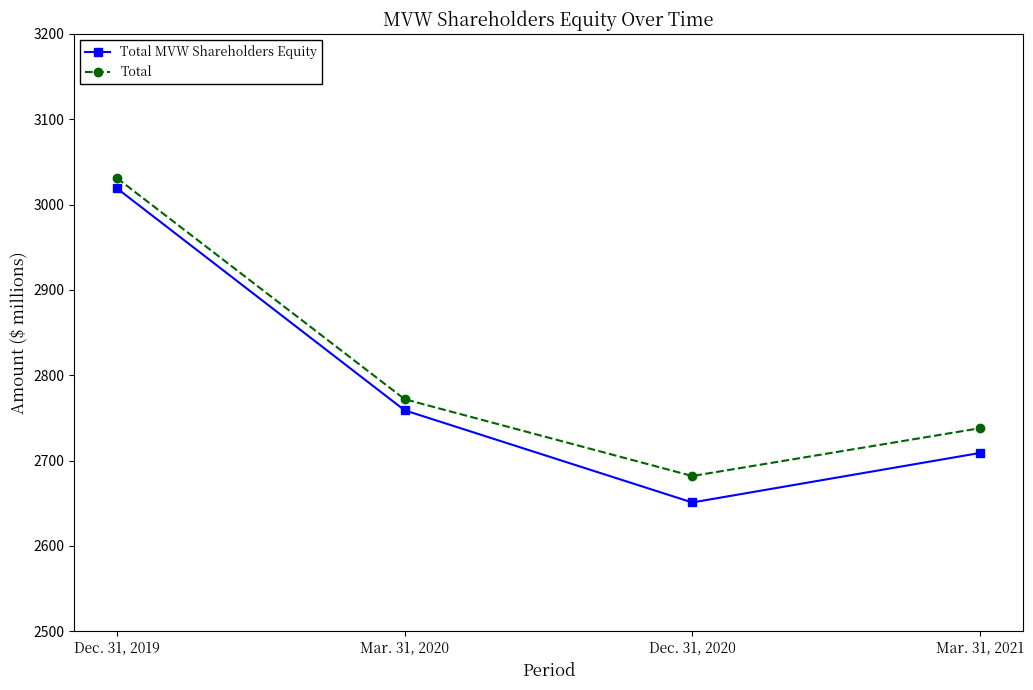

The Total series shows 4778 at Mar. 31, 2020. True or false?

False